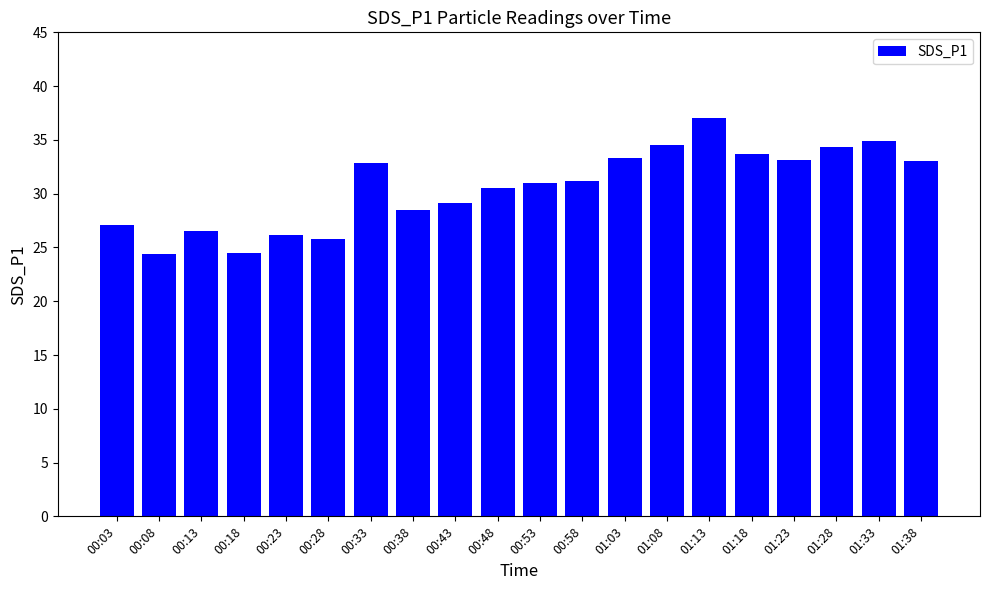

Which label corresponds to the largest value in the chart?

01:13